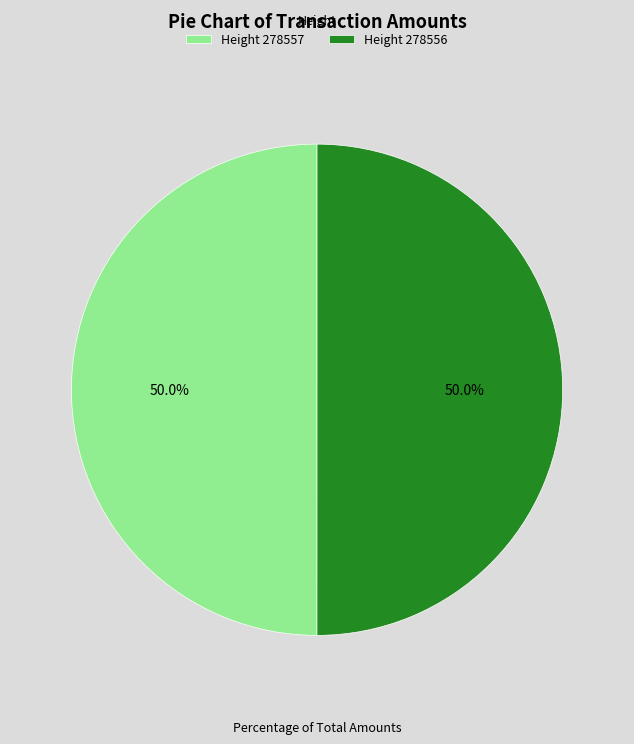

What portion of the pie excludes Height 278556?

50.0%